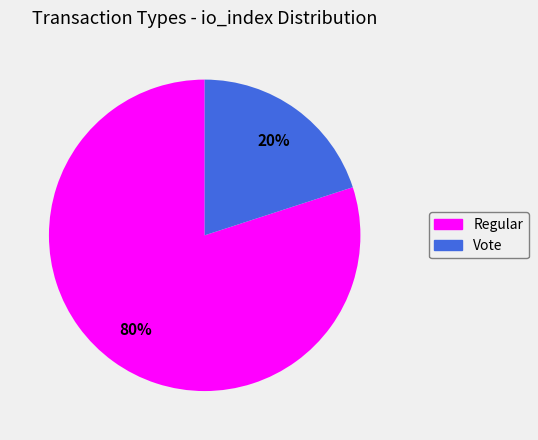

Which has a higher value, Regular or Vote?

Regular